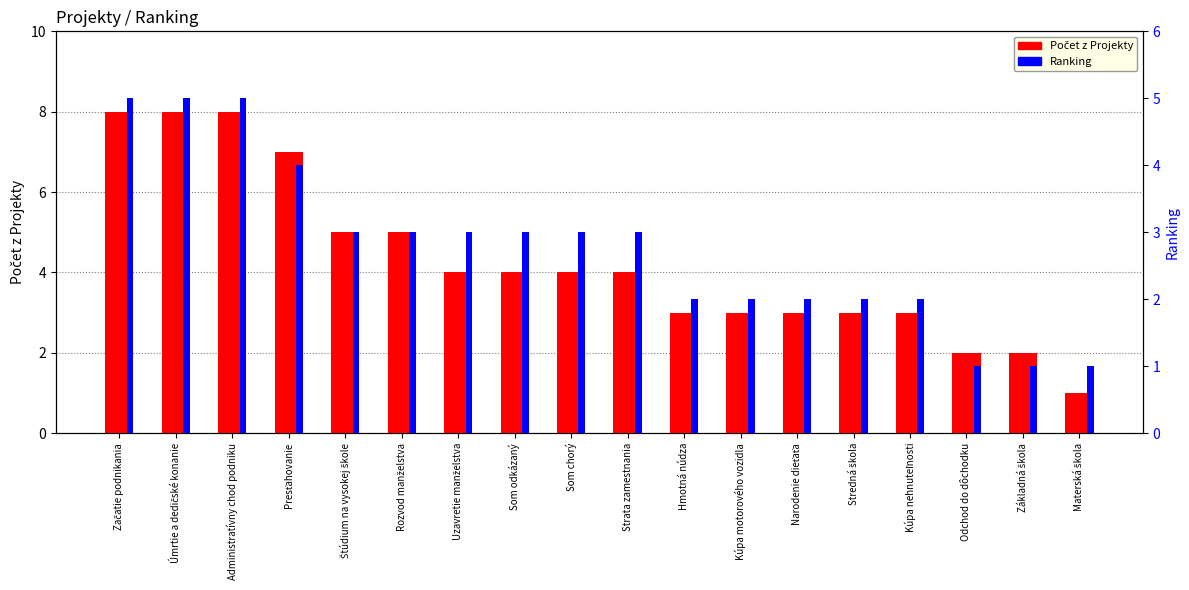

List the series in order of their overall mean, lowest first.

Ranking, Počet z Projekty